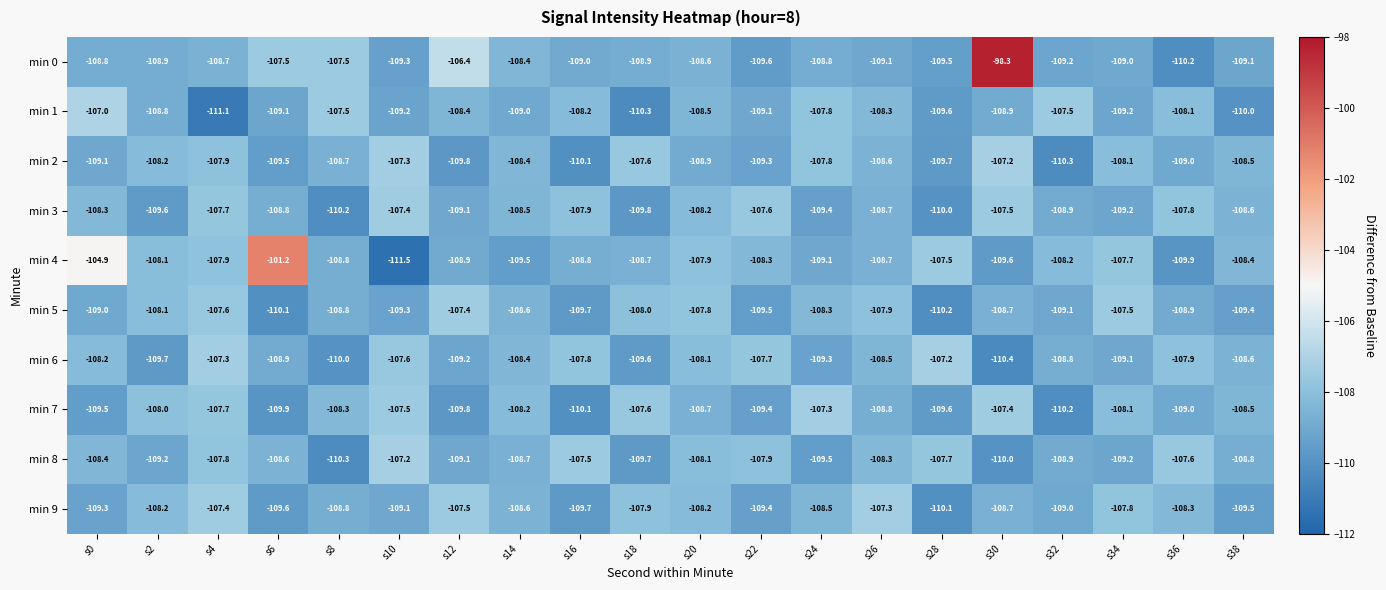

Count the number of data series in this chart.

10